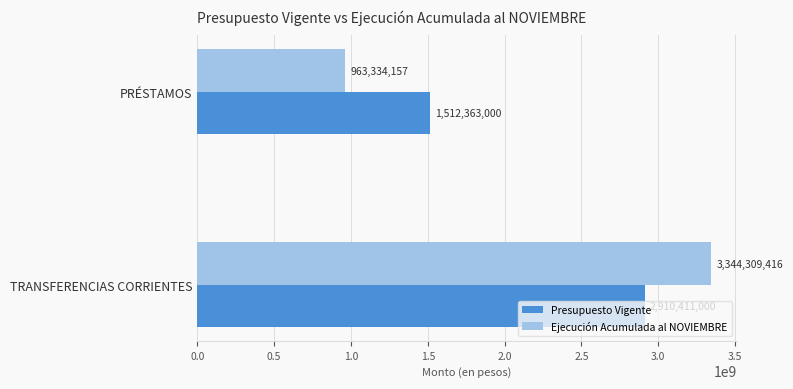

How many Ejecución Acumulada al NOVIEMBRE values are between 963334157 and 3344309416?

2